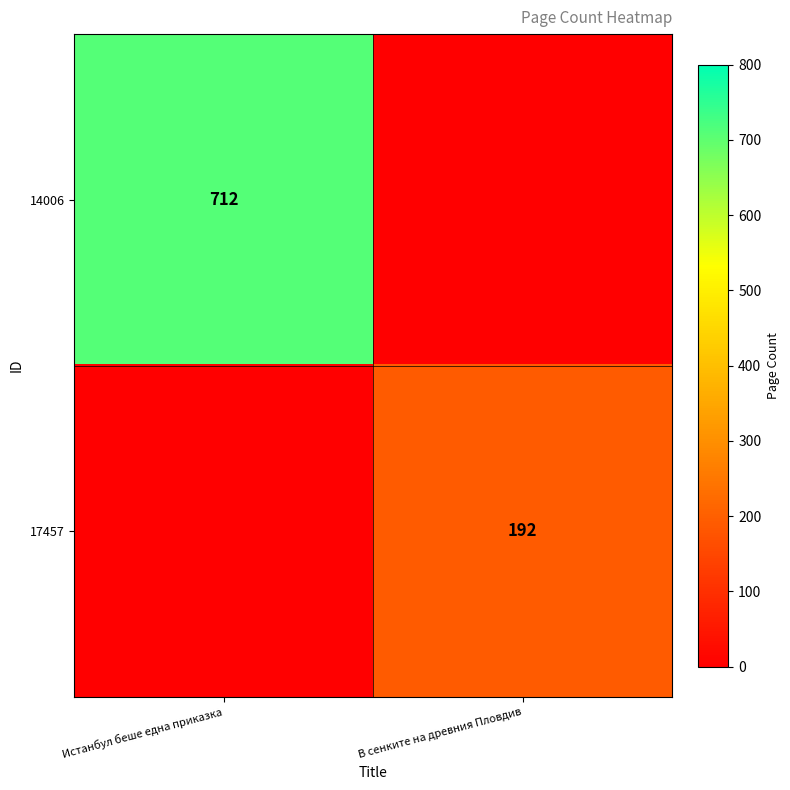

Is it true that 14006 equals 1229 at Истанбул беше една приказка?

False